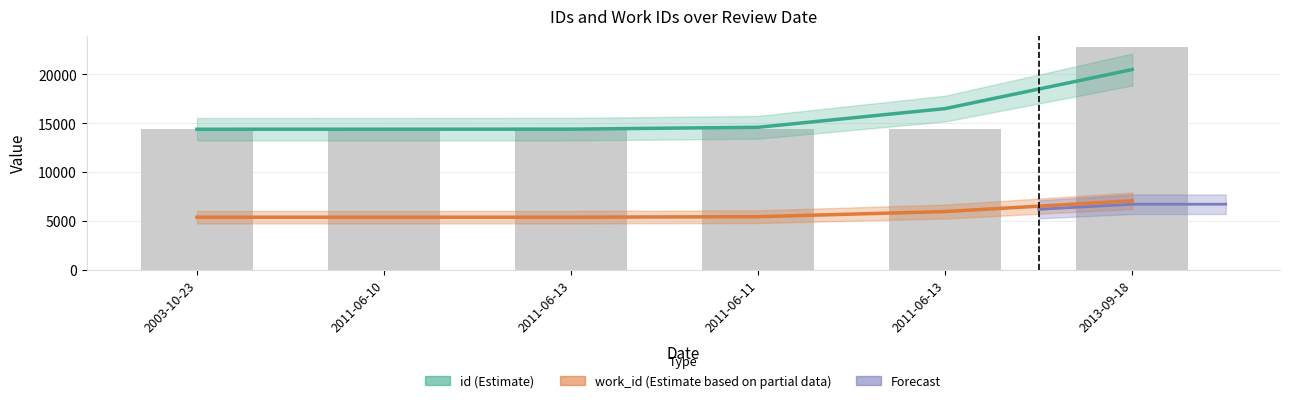

Does the chart contain stacked bars?

No